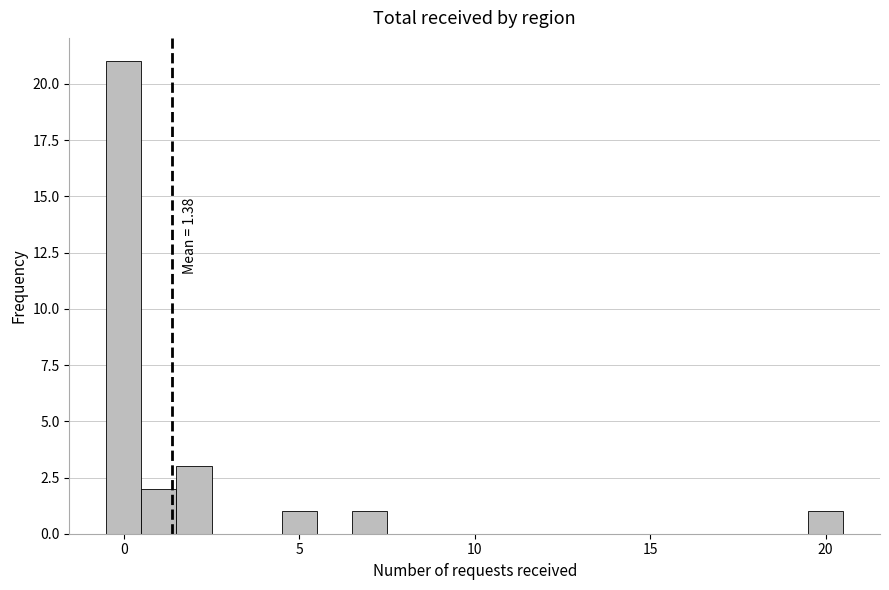

Around what value on the x-axis is the tallest bar? Give the approximate position of its centre, as read against the axis.

0.0